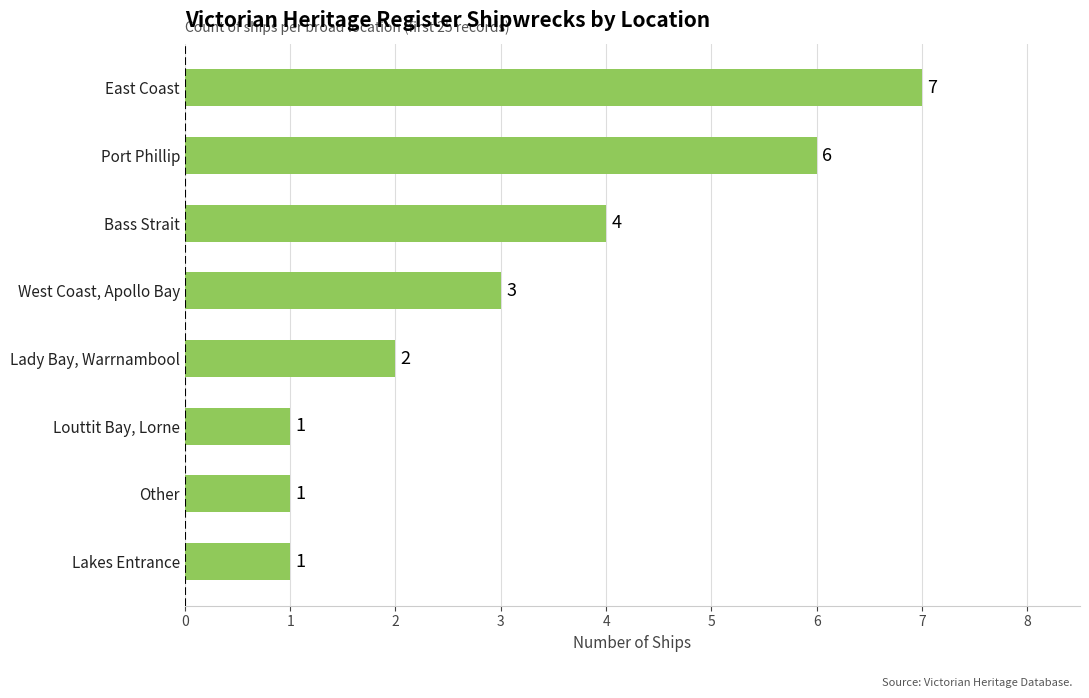

What is the sum of all values?

25